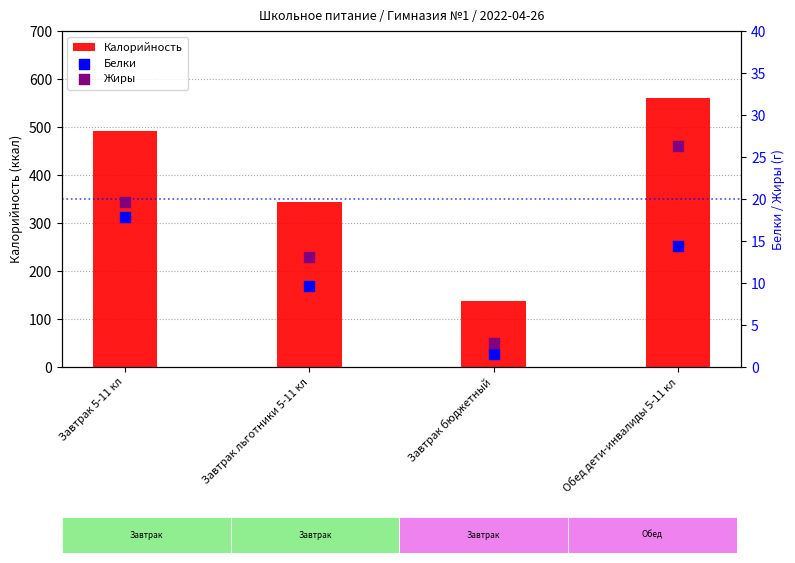

What are all the series names shown in the legend?

Калорийность, Белки, Жиры